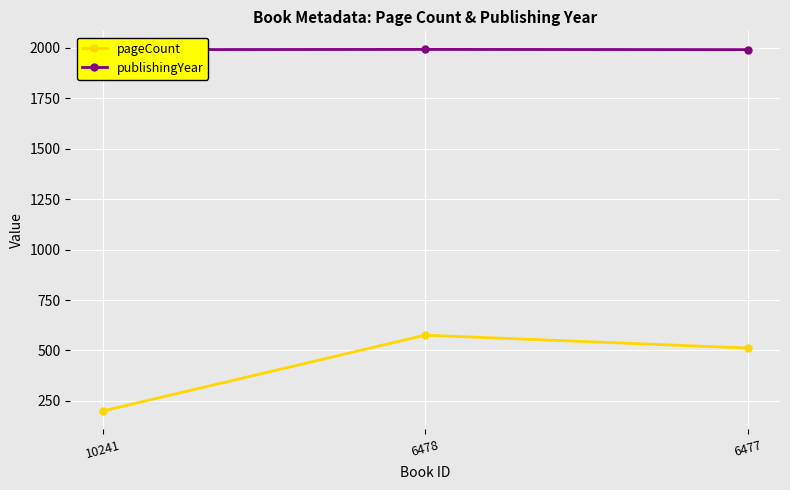

Which series has the largest total across all categories?

publishingYear